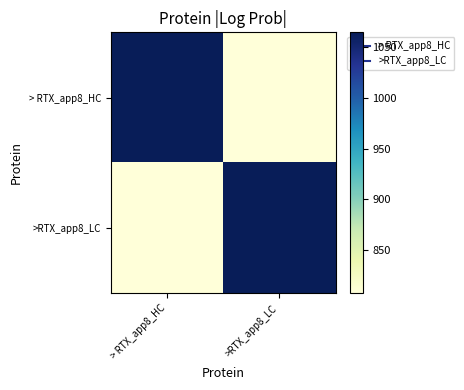

Between > RTX_app8_HC and >RTX_app8_LC, which is larger?

> RTX_app8_HC